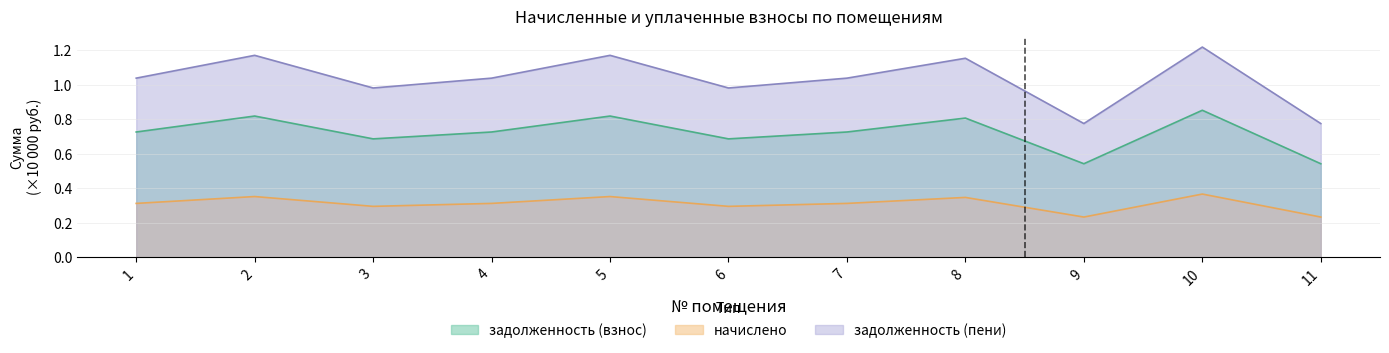

At how many categories does at least one series exceed 0?

11